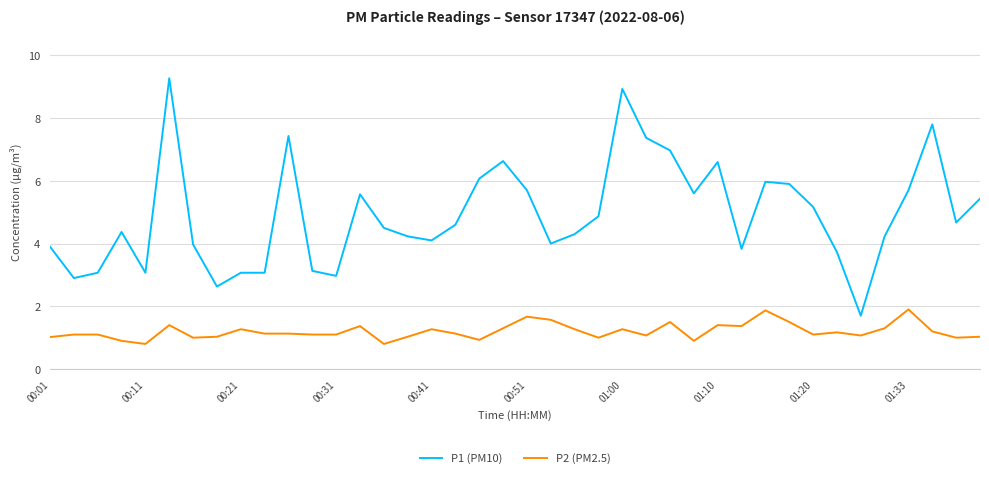

Rank the series by their average value, from highest to lowest.

P1 (PM10), P2 (PM2.5)